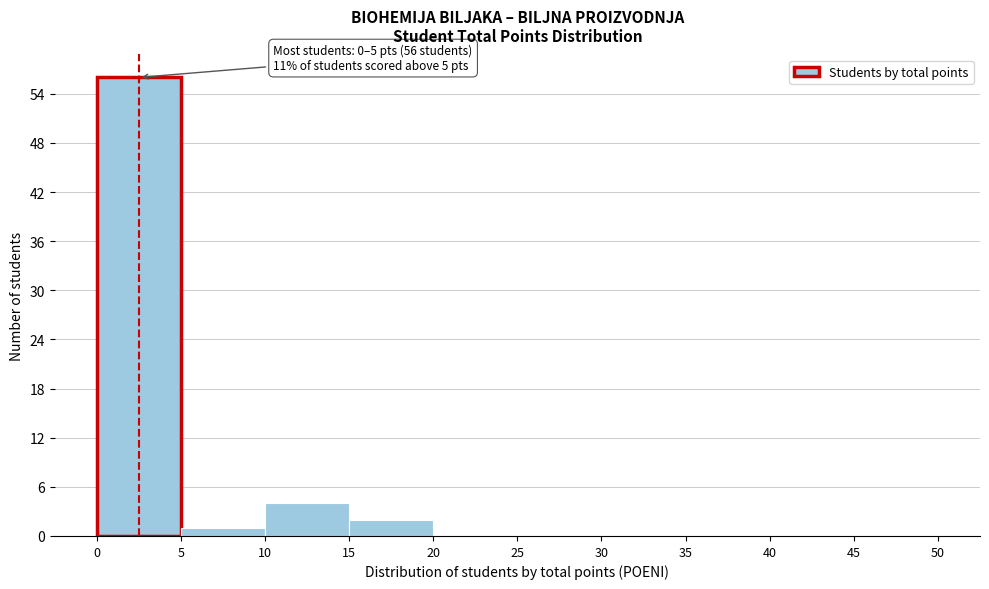

Which range on the x-axis has the tallest bar?

0 to 5